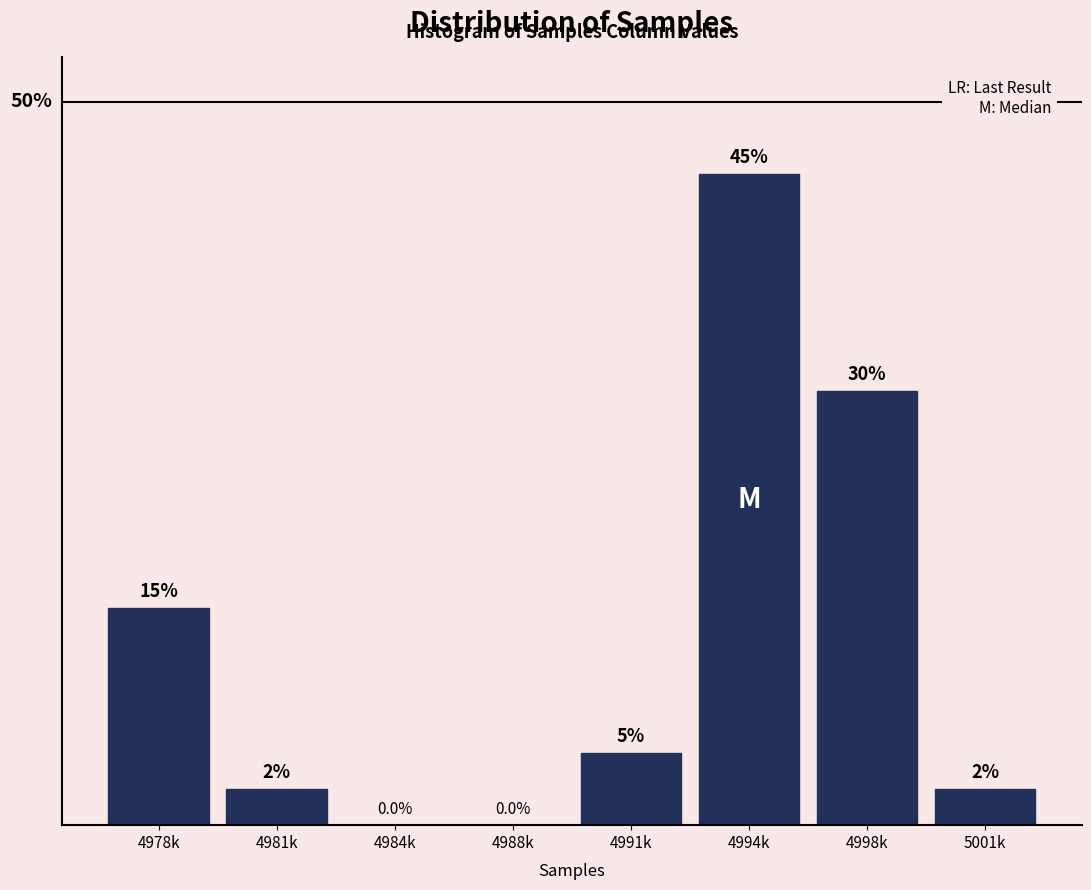

Between 4981k and 4991k, which is larger?

4991k